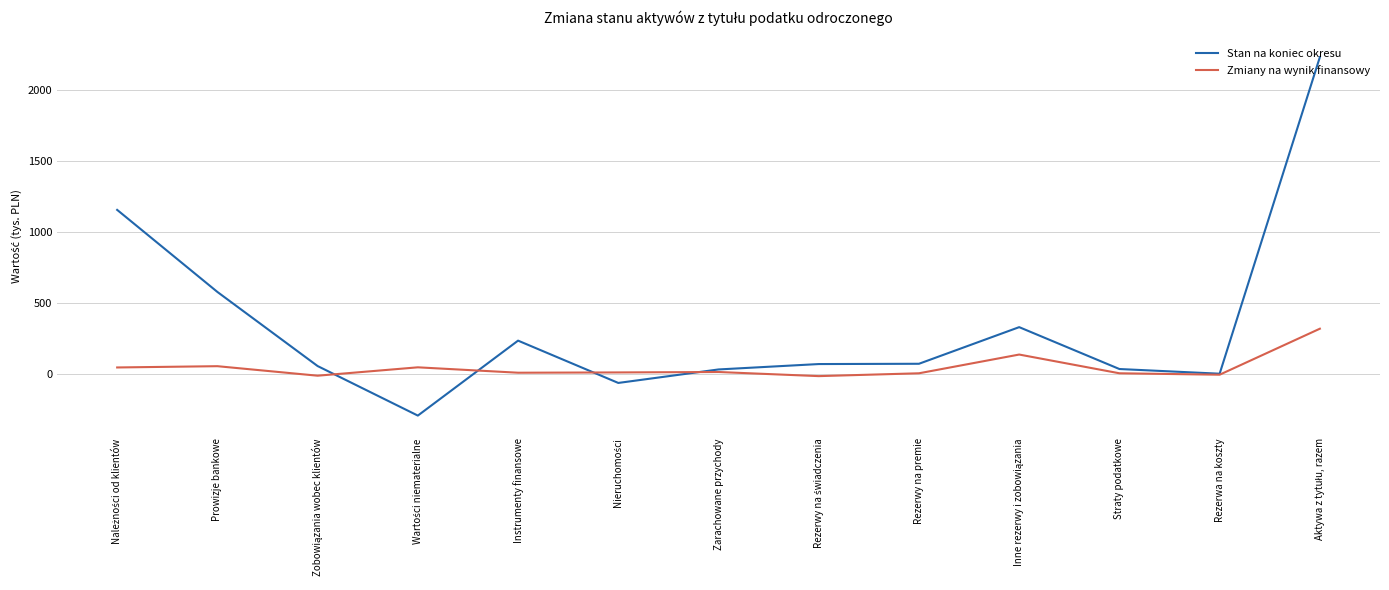

Is this an area chart (filled region under the line)?

No